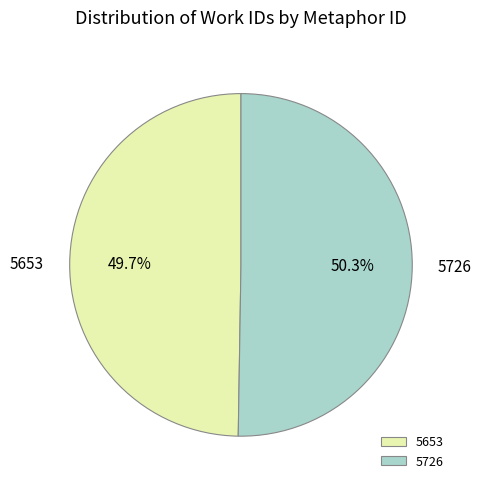

Does 5653 represent more than half of the total?

No